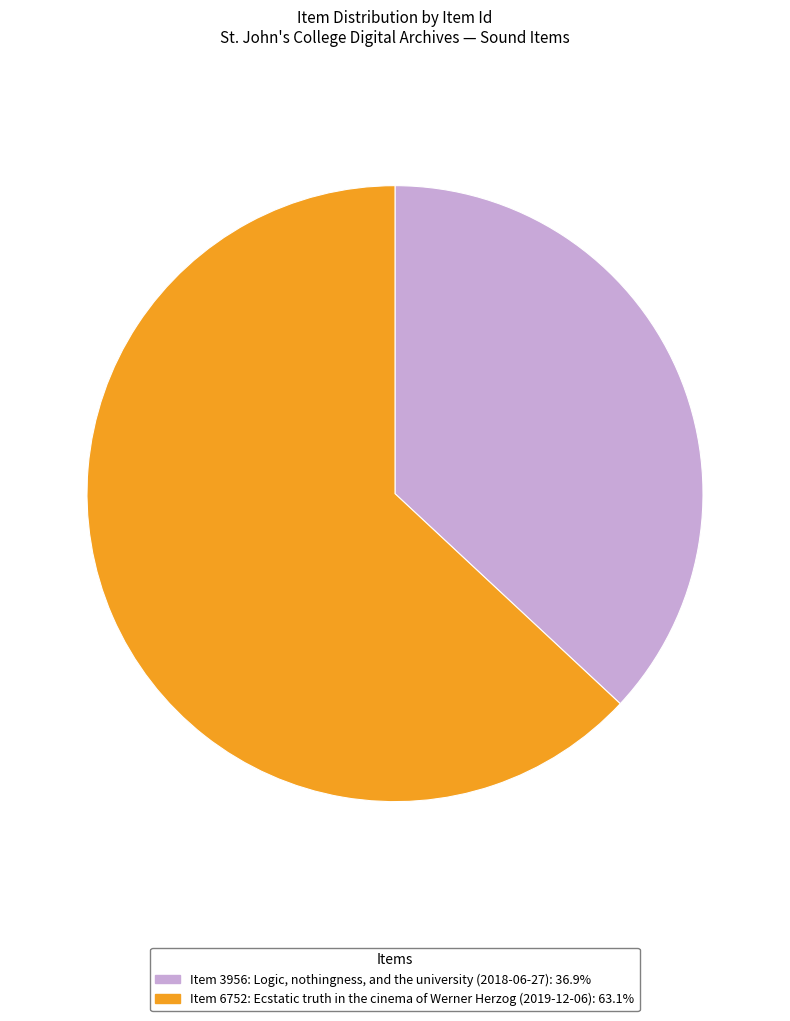

Rank the categories by value from lowest to highest.

Item 3956: Logic, nothingness, and the university (2018-06-27), Item 6752: Ecstatic truth in the cinema of Werner Herzog (2019-12-06)